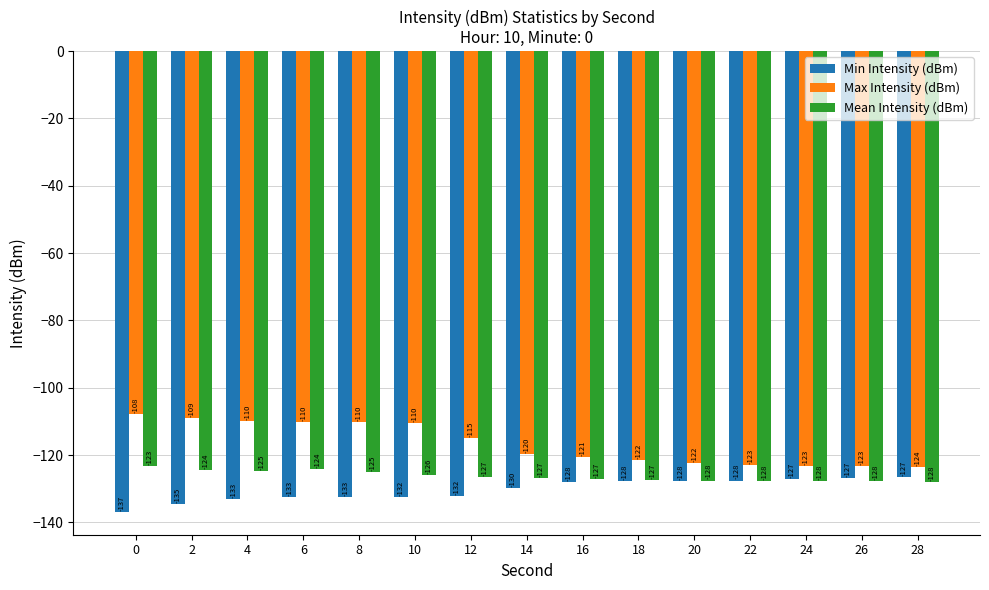

What is the spread (max minus min) of values at 4?

23.3